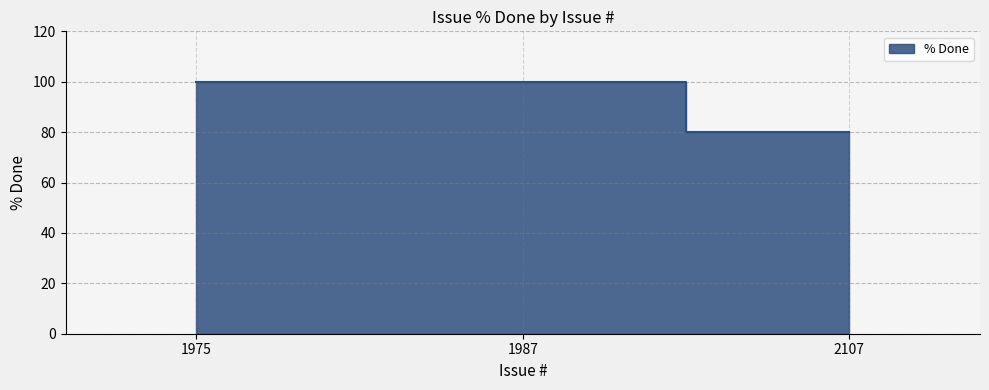

Where is the data nearest to the value 90?

1975